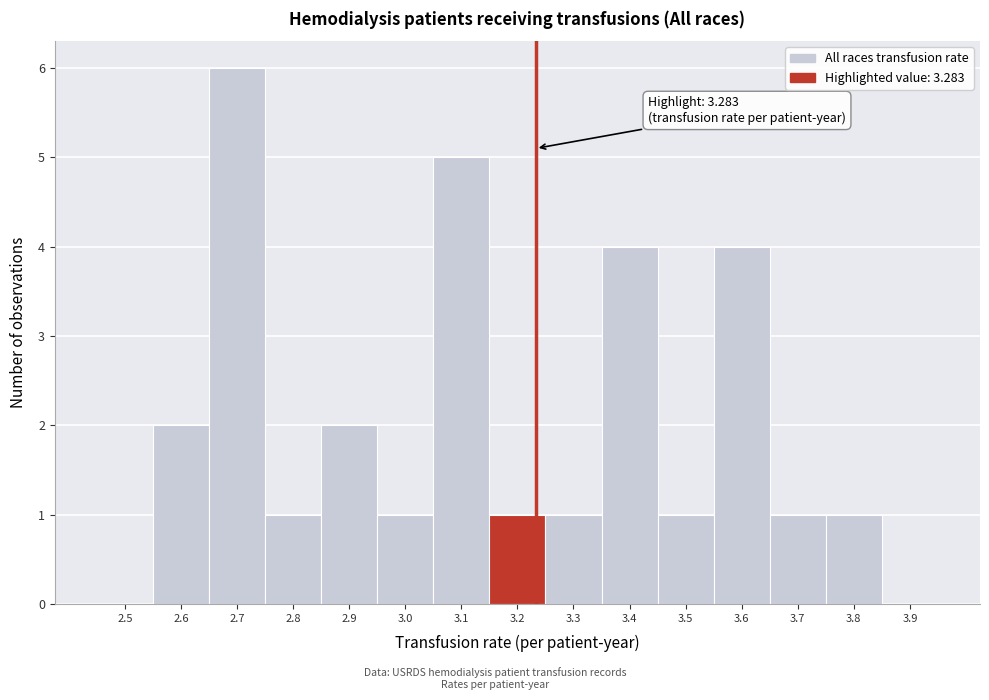

Reading left to right, list all the values displayed in this chart.

2.5=0	2.6=2	2.7=6	2.8=1	2.9=2	3.0=1	3.1=5	3.2=1	3.3=1	3.4=4	3.5=1	3.6=4	3.7=1	3.8=1	3.9=0